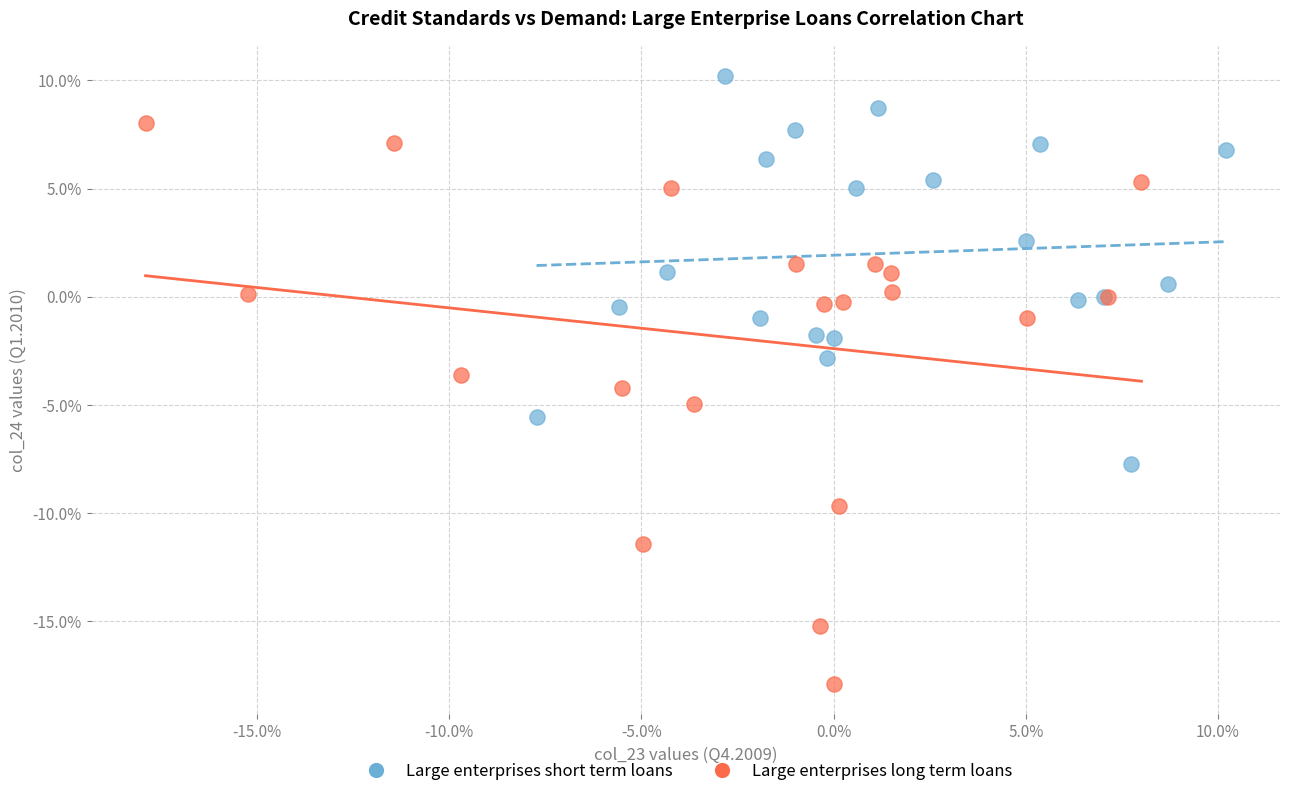

Which series reaches the minimum Y coordinate?

Large enterprises long term loans